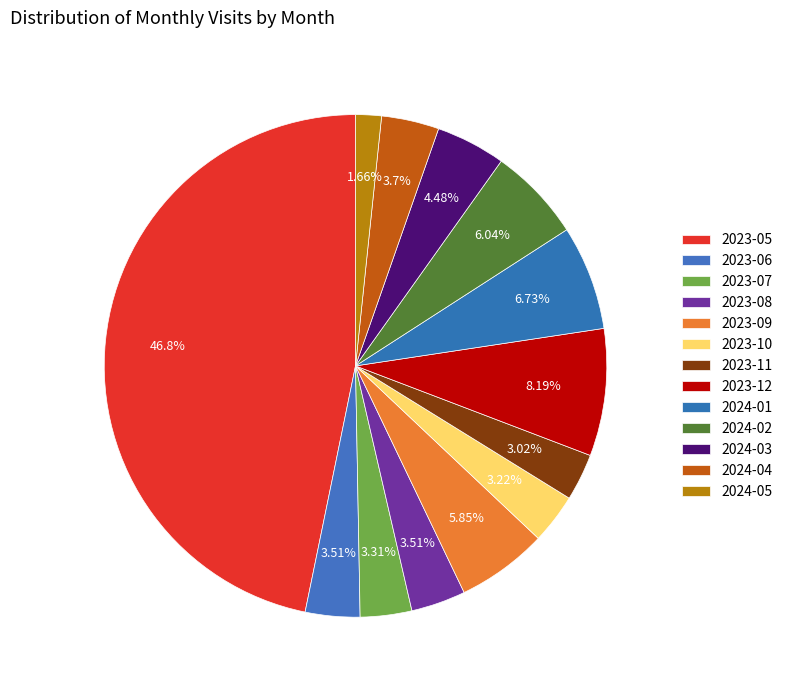

Is it true that 2023-06 is 4% of the pie?

True